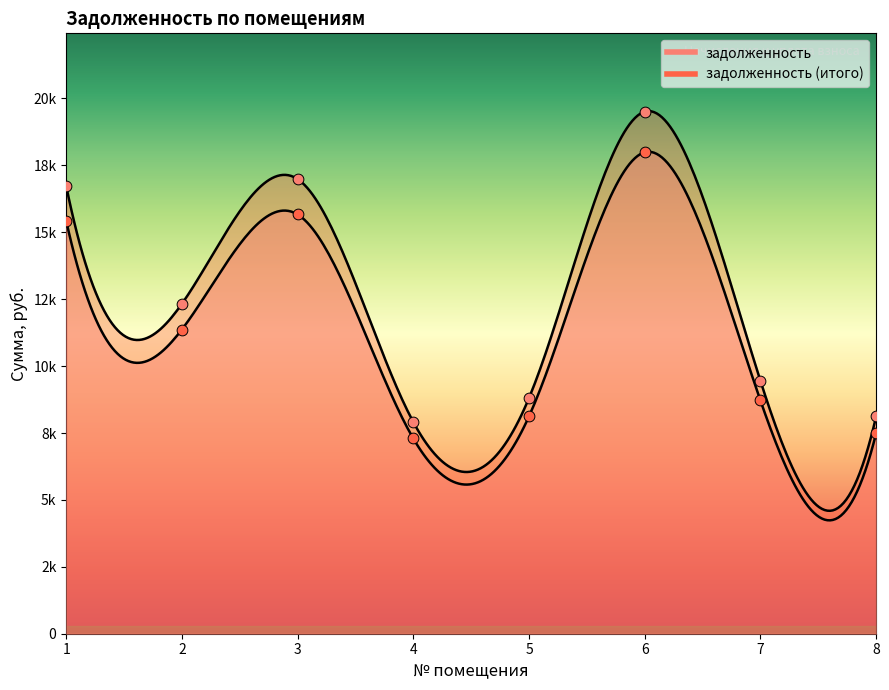

Is the value of задолженность at 3 greater than the value of задолженность (итого) at 5?

Yes